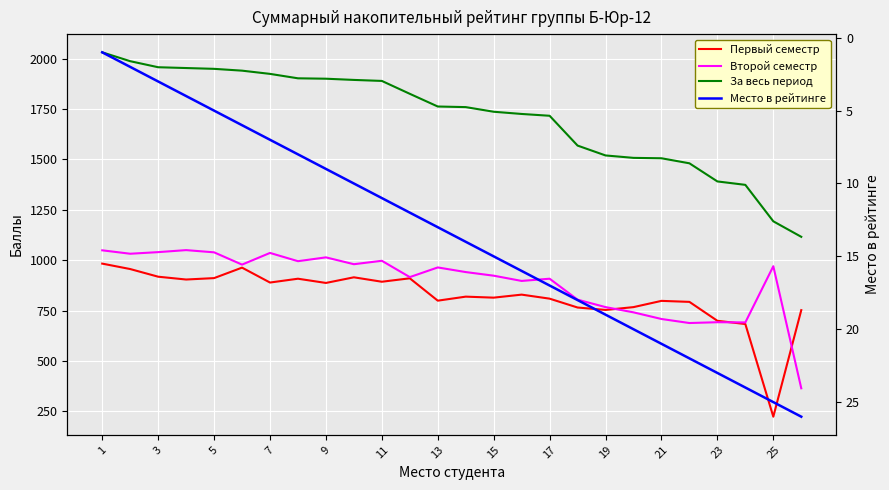

What is the approximate value of За весь период at 1, to the nearest 50?

2050